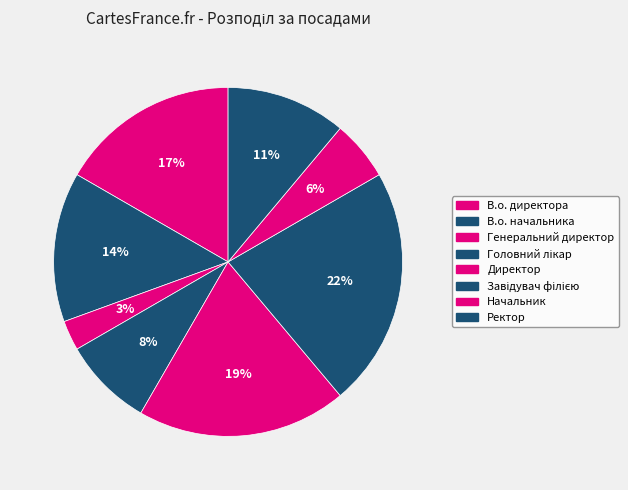

Count the number of slices in the pie.

8